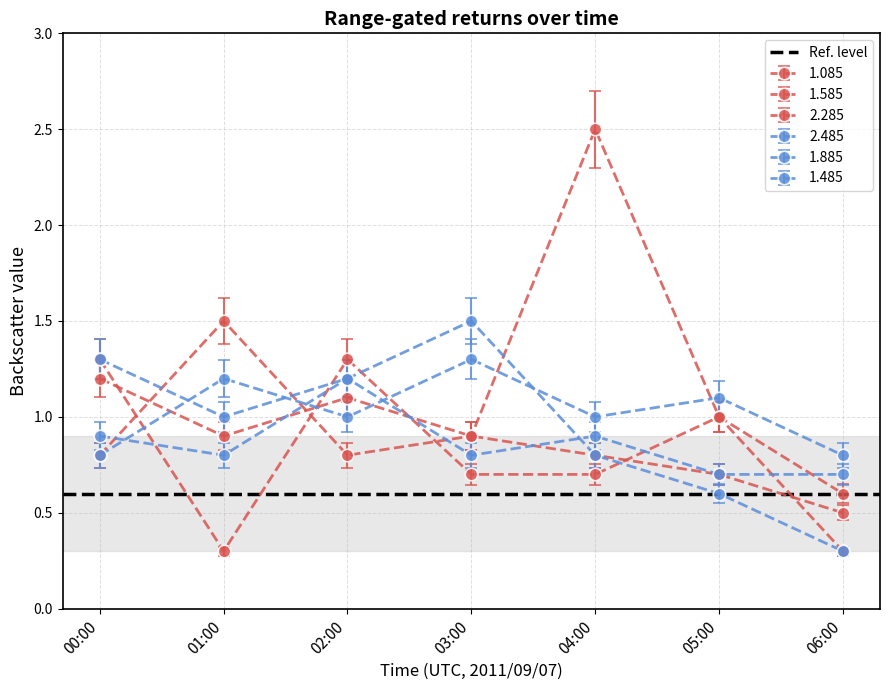

What is the difference between the 2.485 values at 05:00 and 06:00?

0.3